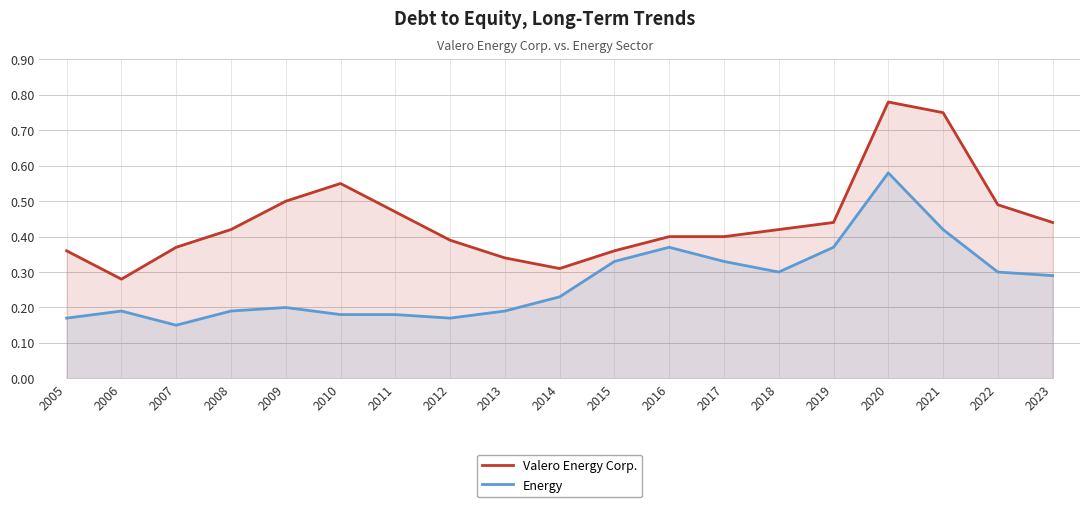

Which label corresponds to the largest value in the chart?

2020